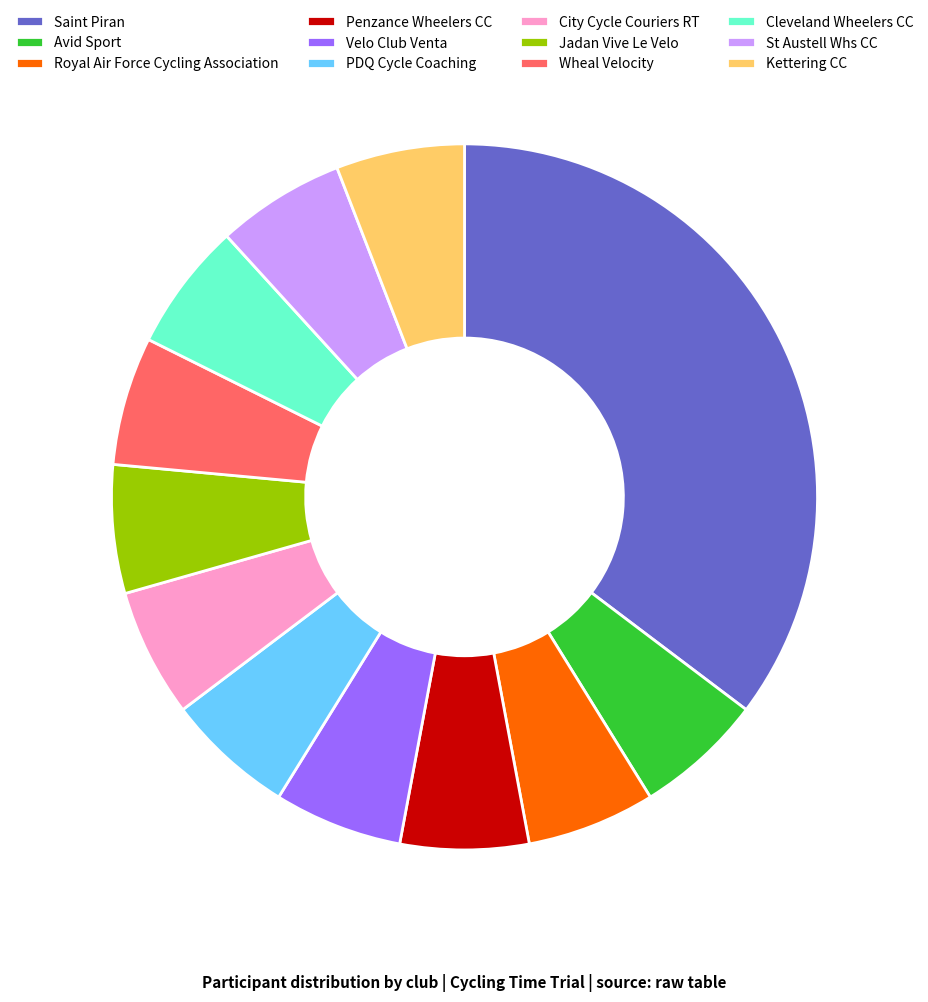

Is the sum of Velo Club Venta and Penzance Wheelers CC greater than half?

No